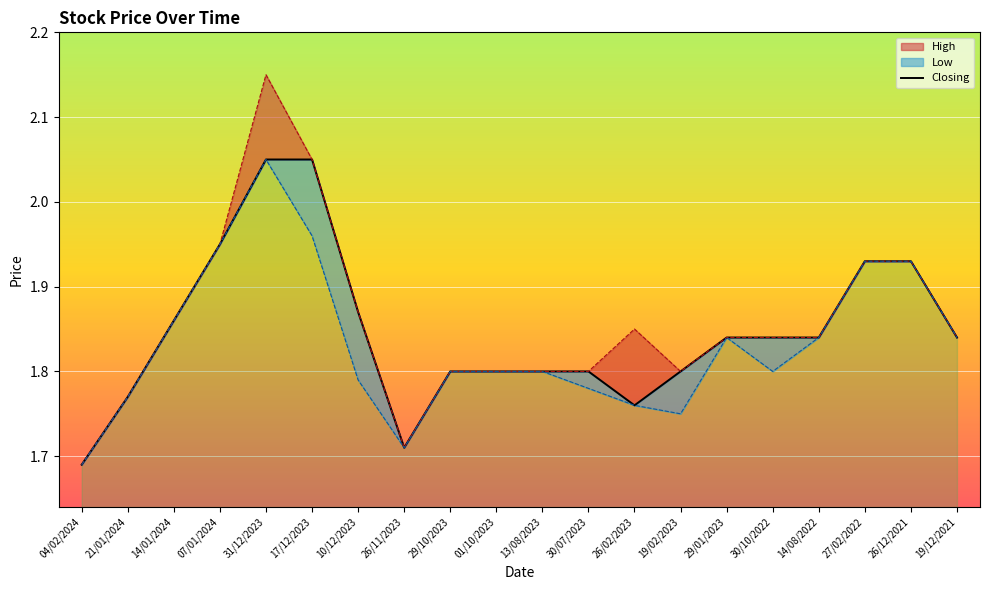

What is the sum of all values?

36.9